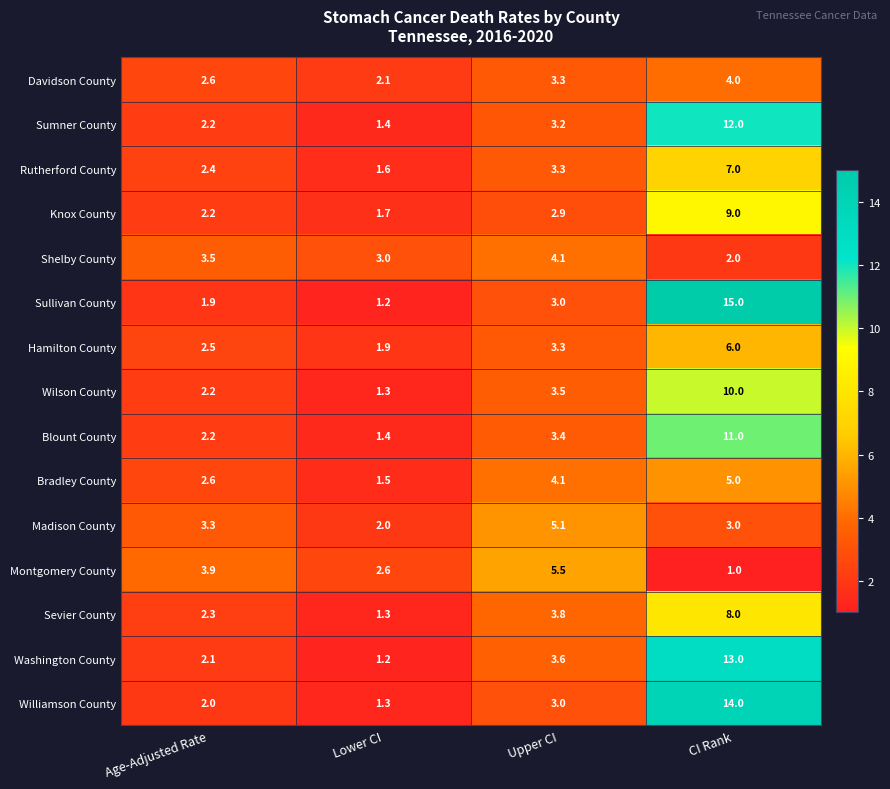

What is the greatest value displayed?

15.0